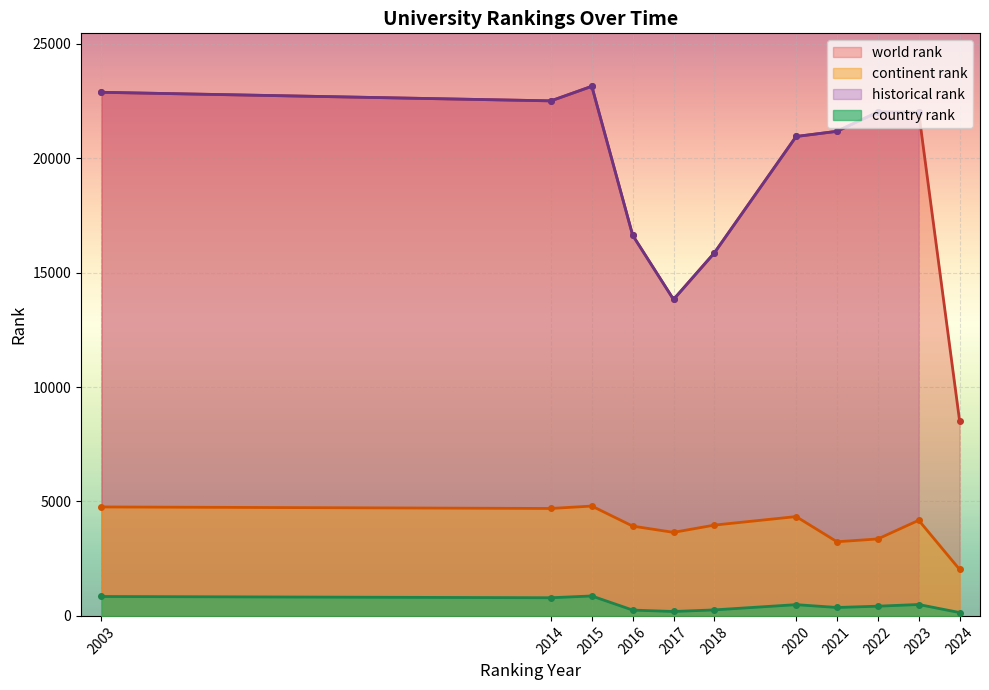

What is the approximate value of world rank at 2021?

21176.5